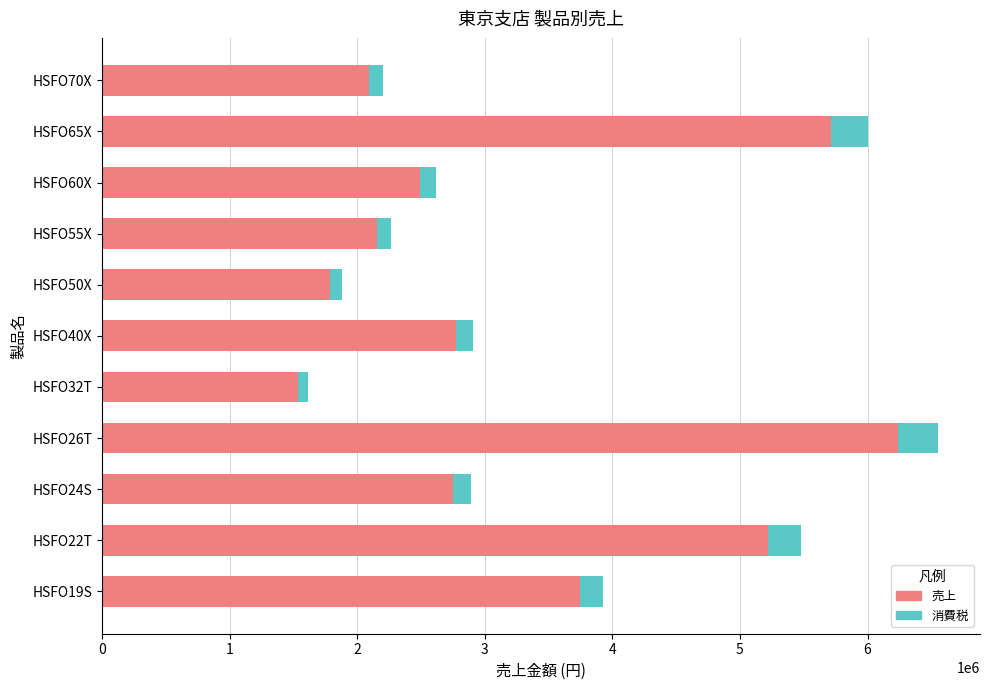

What is the total value across all series at HSFO40X?

2910600